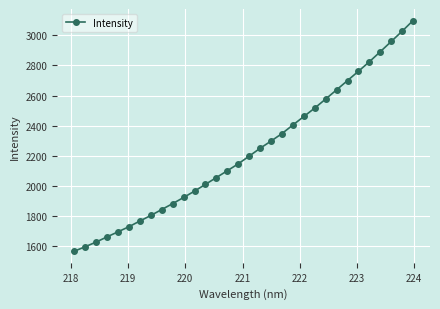

What is the value of the 31st point from the left?

3027.9